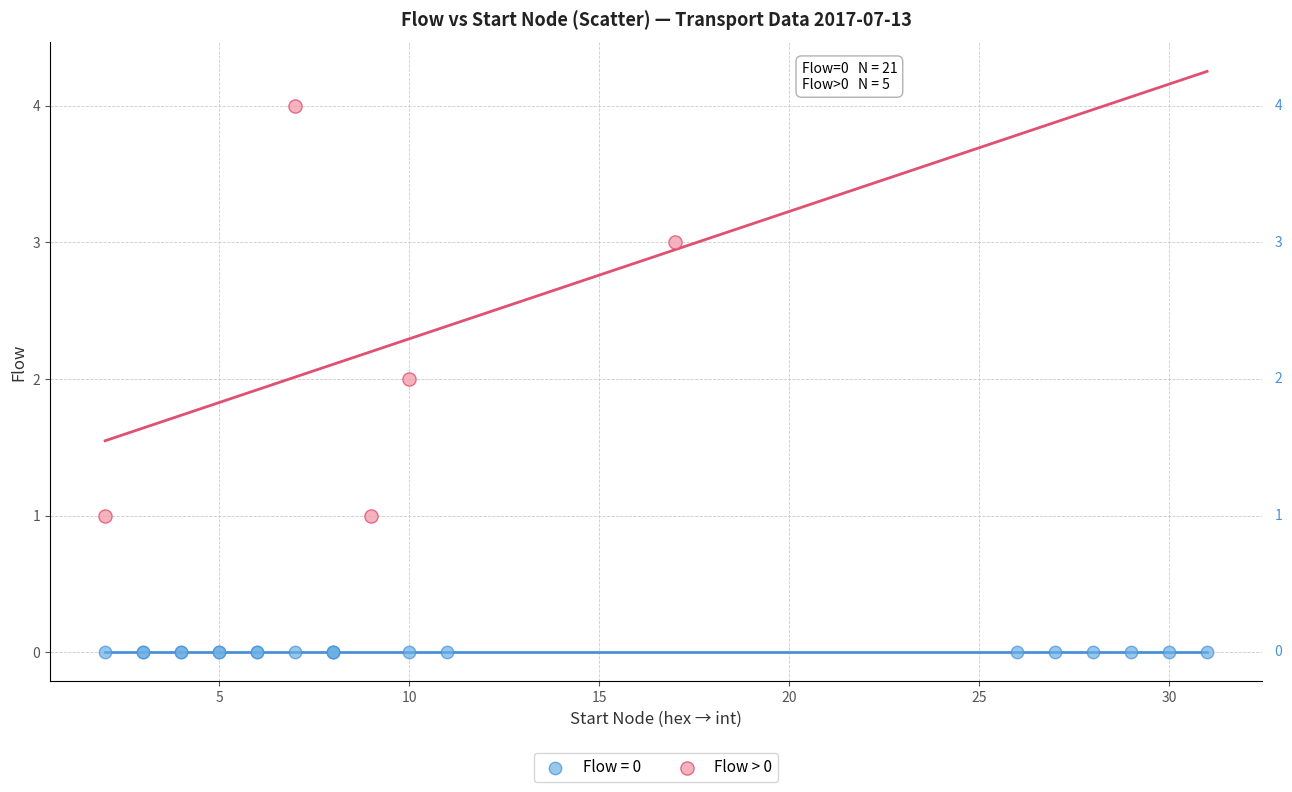

Which series contains the lowest Y value?

Flow = 0